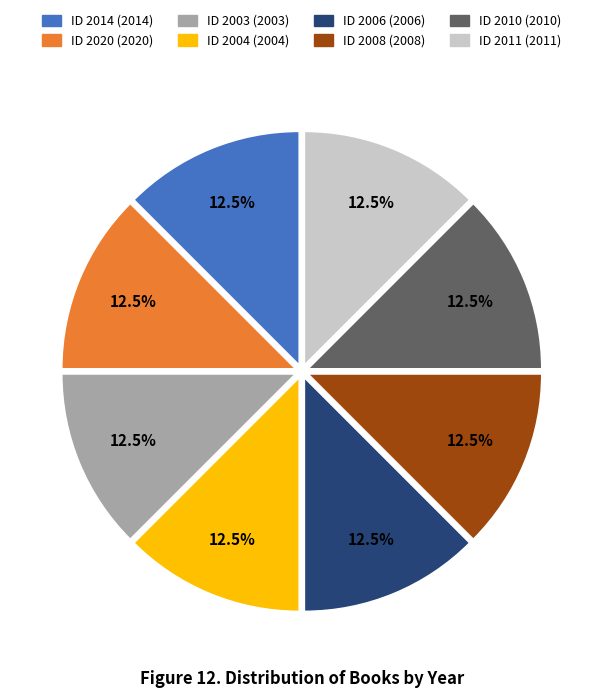

Count the number of slices in the pie.

8